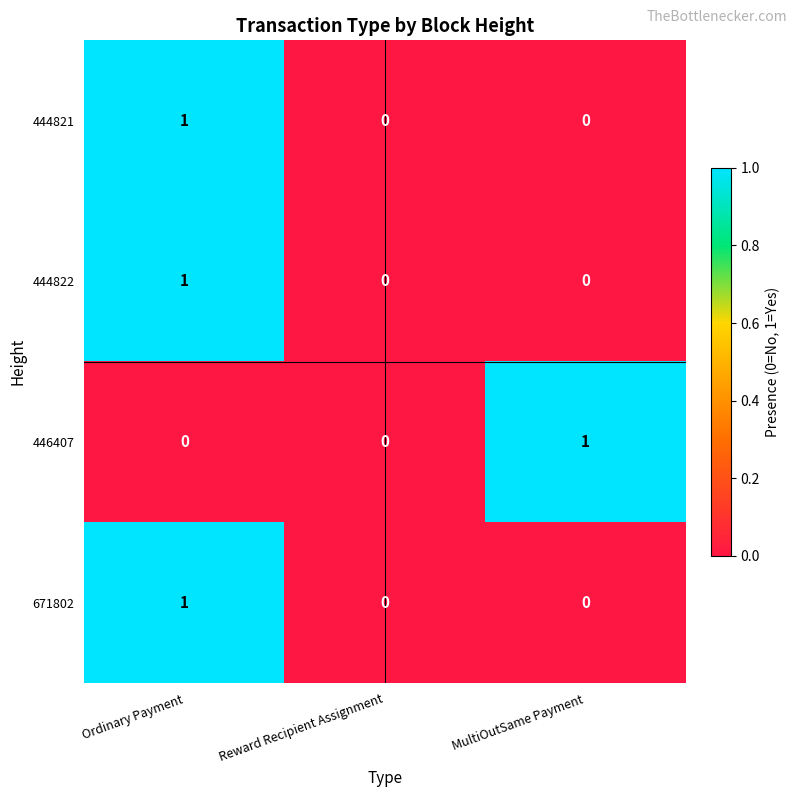

The 671802 series shows 1 at Ordinary Payment. True or false?

True